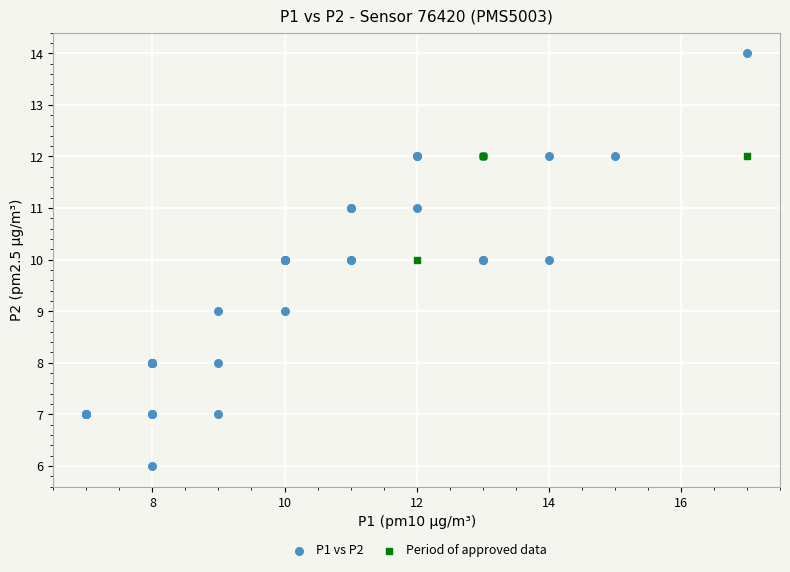

Which series has the largest Y range (max minus min)?

P1 vs P2